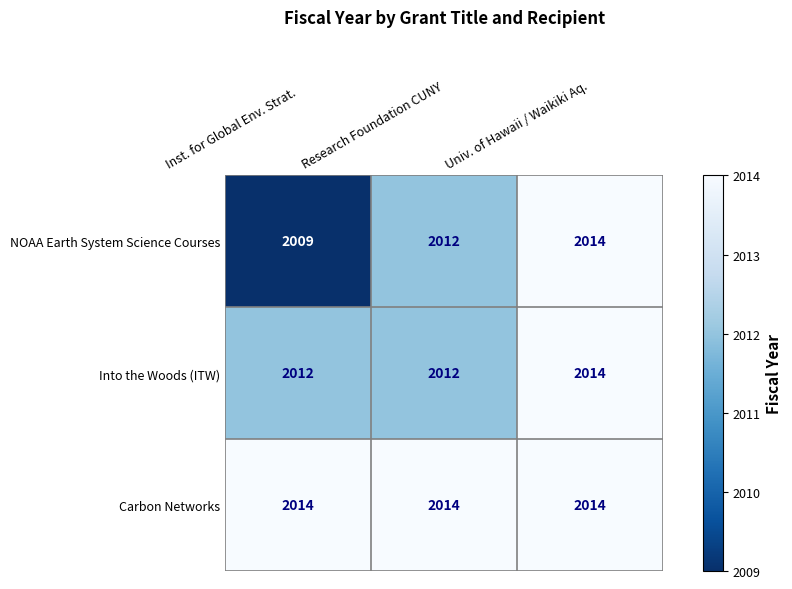

Reading left to right, what are all the values shown in this chart?

NOAA Earth System Science Courses: 2009	2012	2014
Into the Woods (ITW): 2012	2012	2014
Carbon Networks: 2014	2014	2014